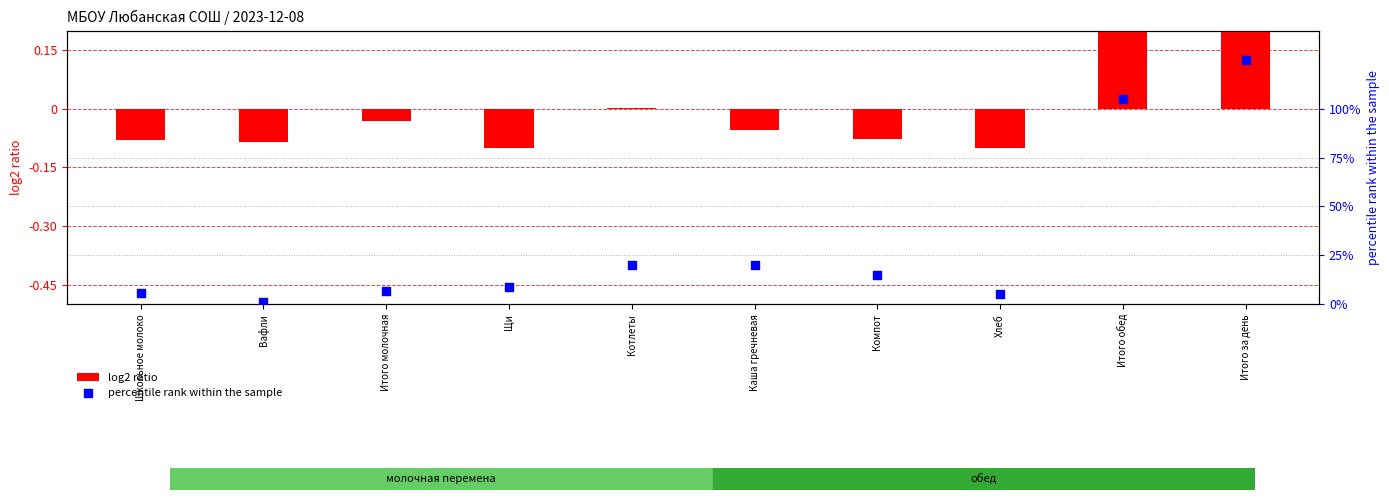

Which series reaches the minimum Y coordinate?

log2 ratio